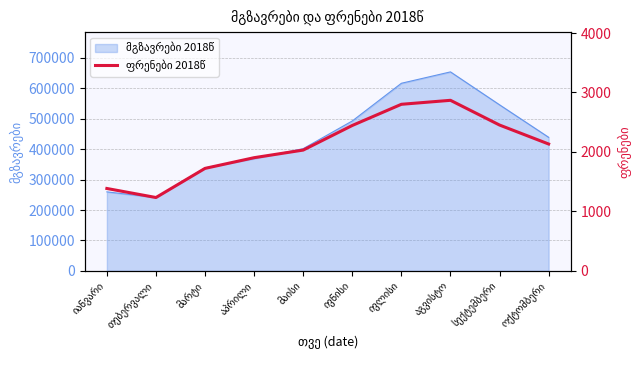

Where is the first local maximum?

აგვისტო